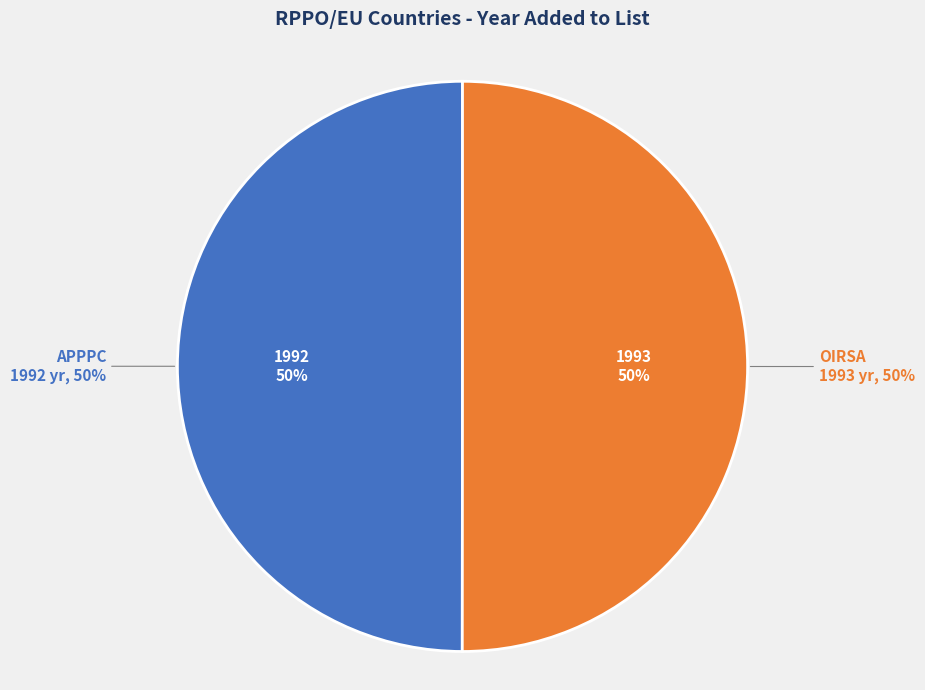

Which category accounts for the majority?

OIRSA